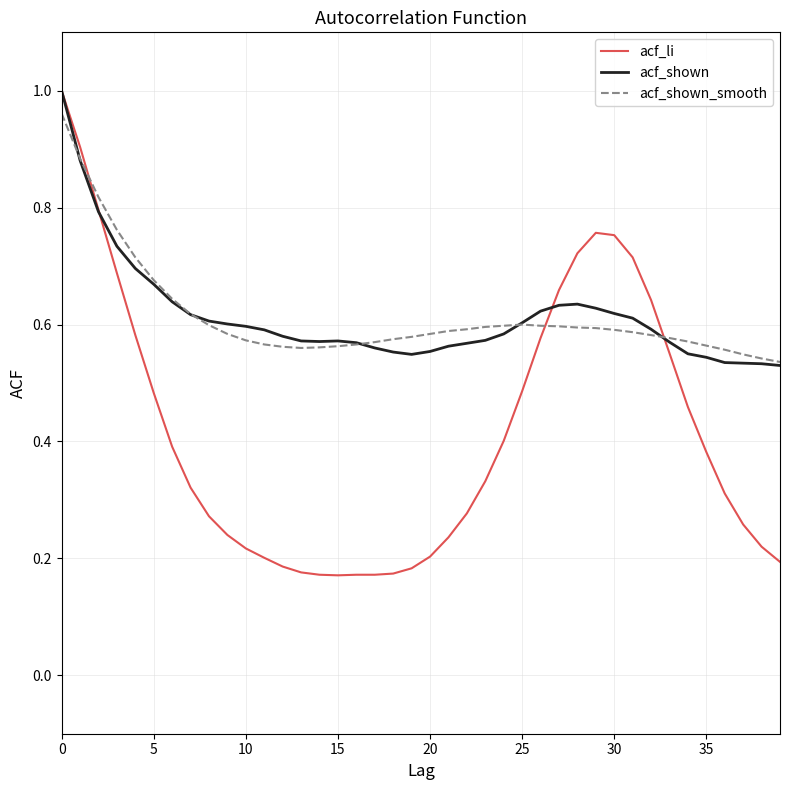

What are all the series names shown in the legend?

acf_li, acf_shown, acf_shown_smooth